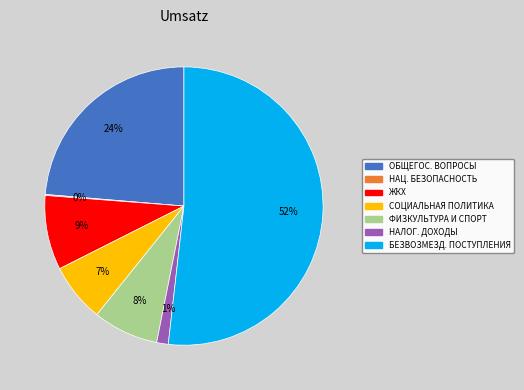

Does any single category account for the majority?

Yes